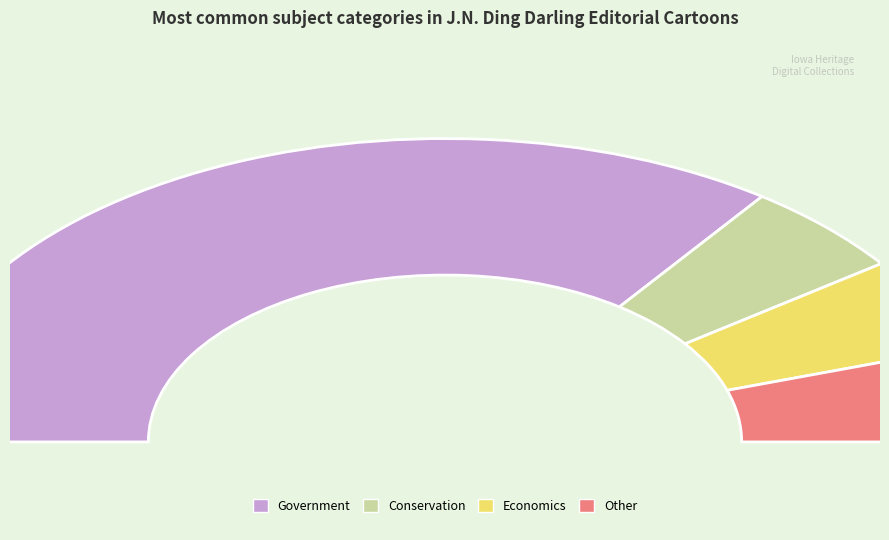

Which category has the biggest portion of the pie?

Government